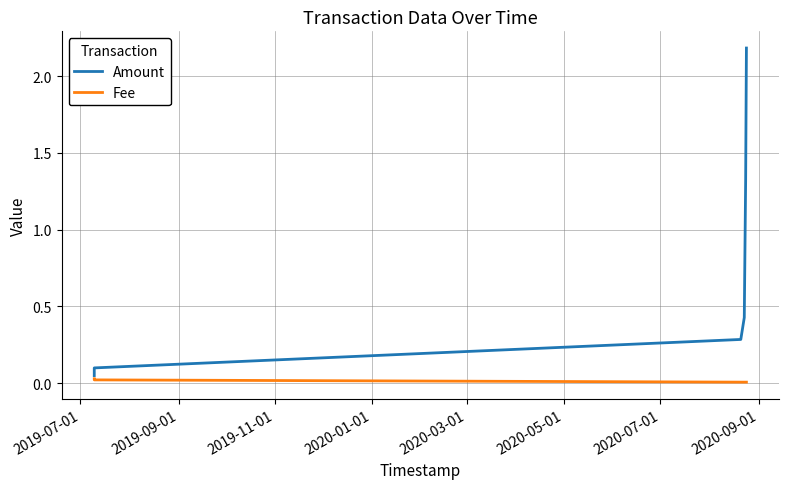

What is the maximum value for Amount?

2.2